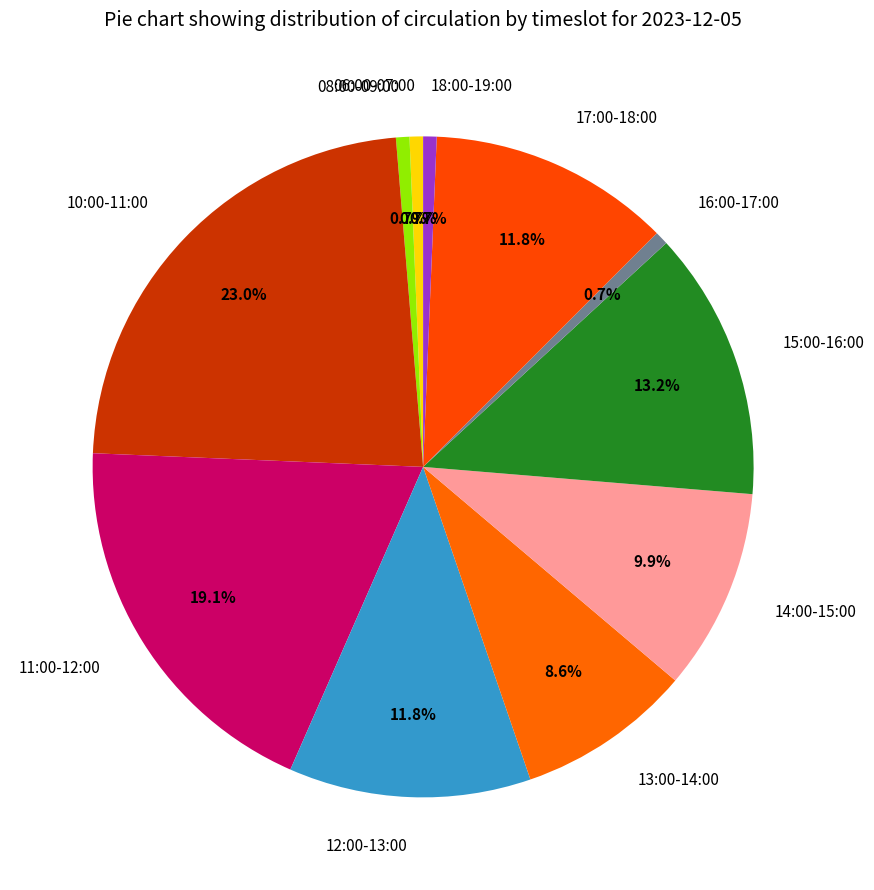

Between 16:00-17:00 and 12:00-13:00, which is larger?

12:00-13:00